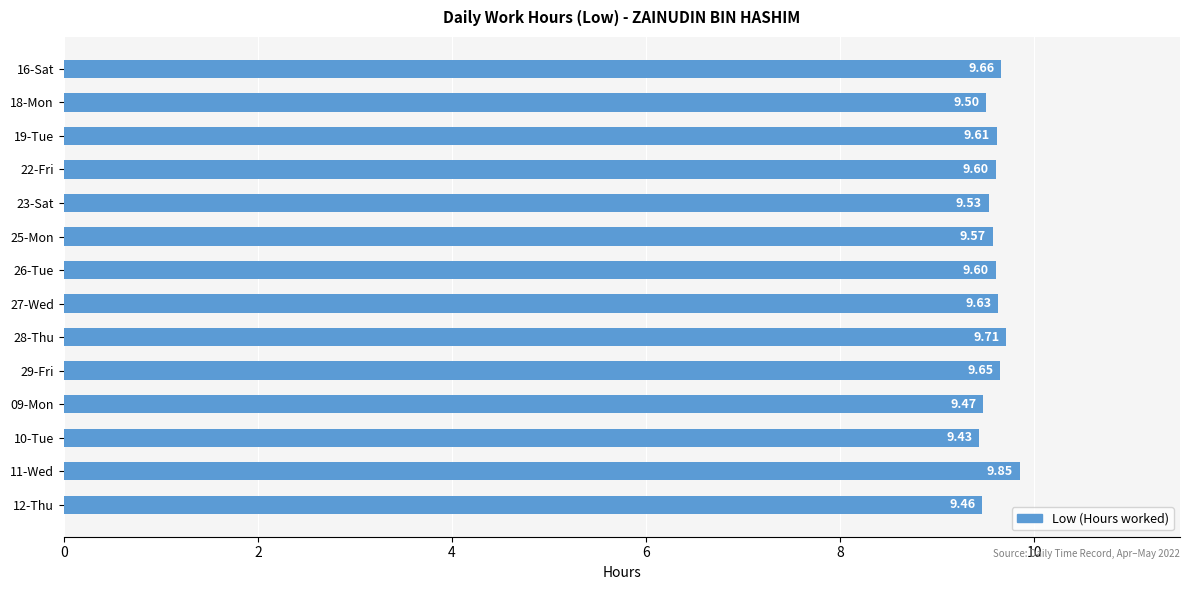

What is the average value?

9.6